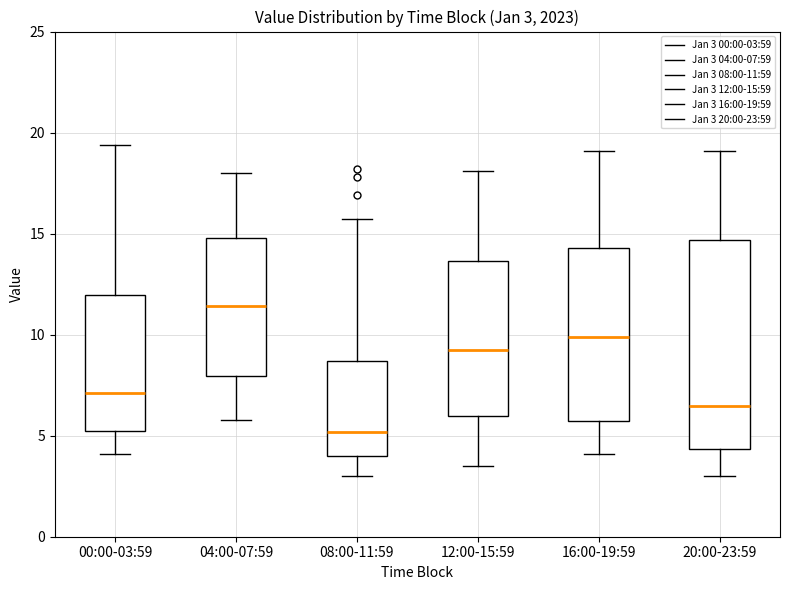

Which box has the lowest median line?

08:00-11:59